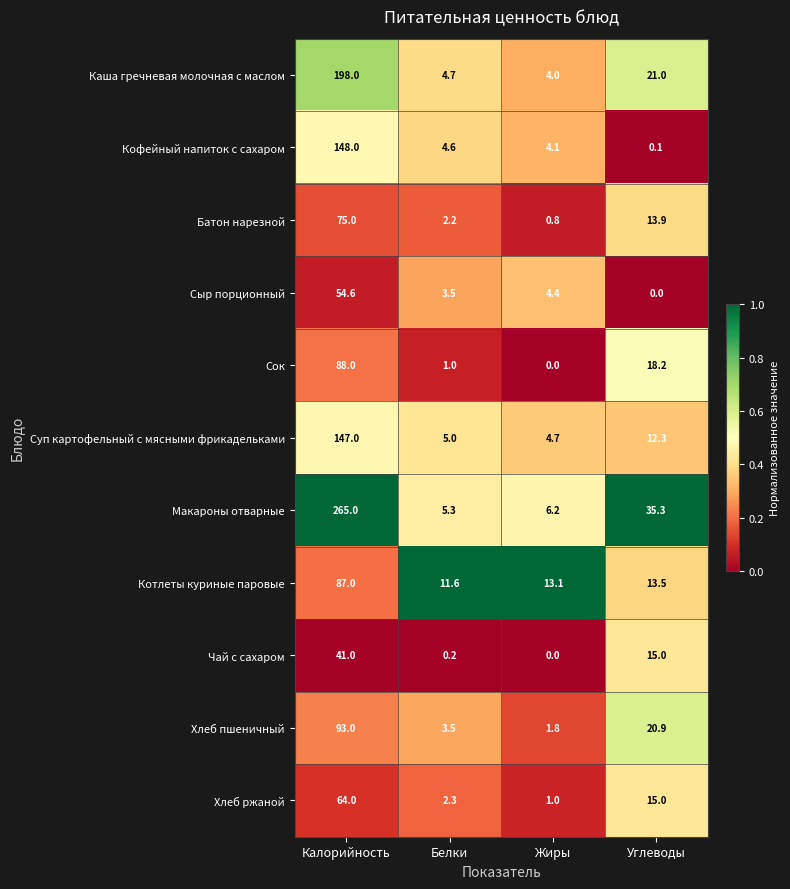

List the series in order of their peak value, lowest first.

Чай с сахаром, Сыр порционный, Хлеб ржаной, Батон нарезной, Котлеты куриные паровые, Сок, Хлеб пшеничный, Суп картофельный с мясными фрикадельками, Кофейный напиток с сахаром, Каша гречневая молочная с маслом, Макароны отварные